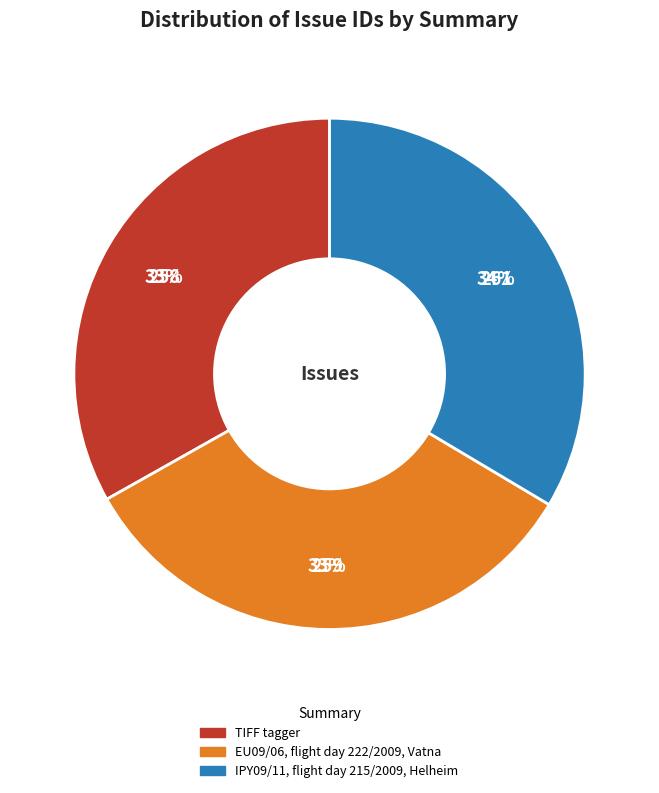

To the nearest percent, what is the combined percentage of IPY09/11, flight day 215/2009, Helheim and TIFF tagger?

67%